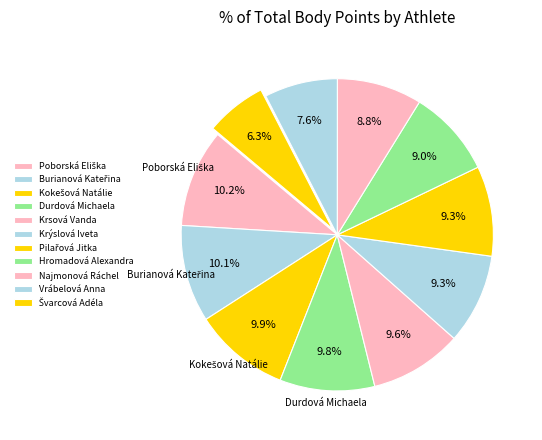

How many slices are in this pie chart?

11